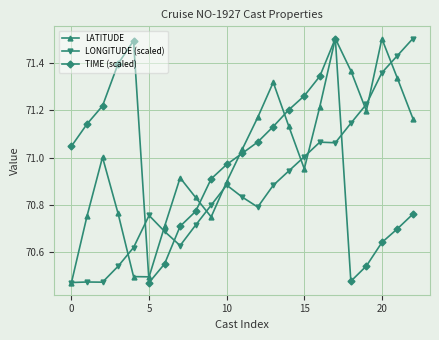

What is the maximum value for LATITUDE?

71.5